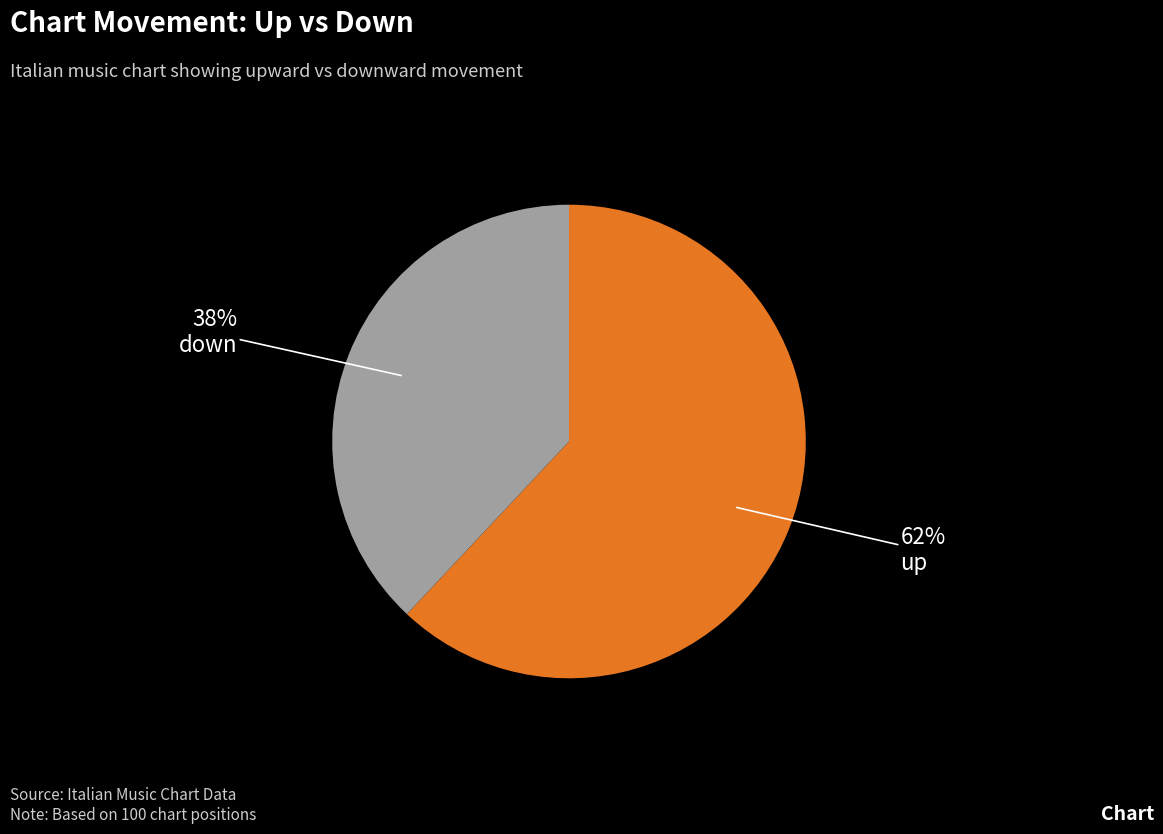

Rank the categories by value from highest to lowest.

up, down